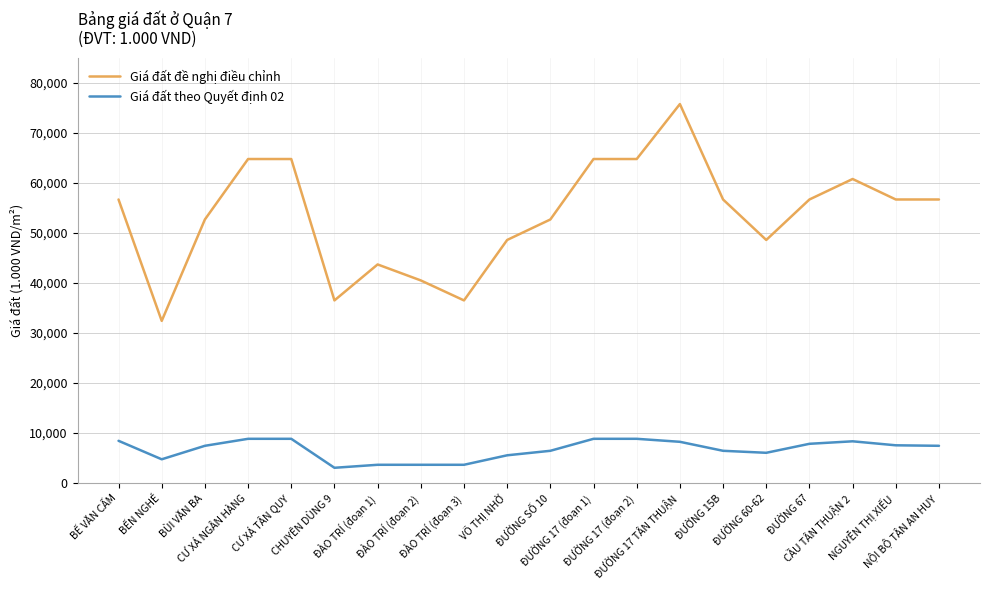

What is the approximate value of Giá đất đề nghị điều chỉnh at CẦU TÂN THUẬN 2, to the nearest 50?

60800